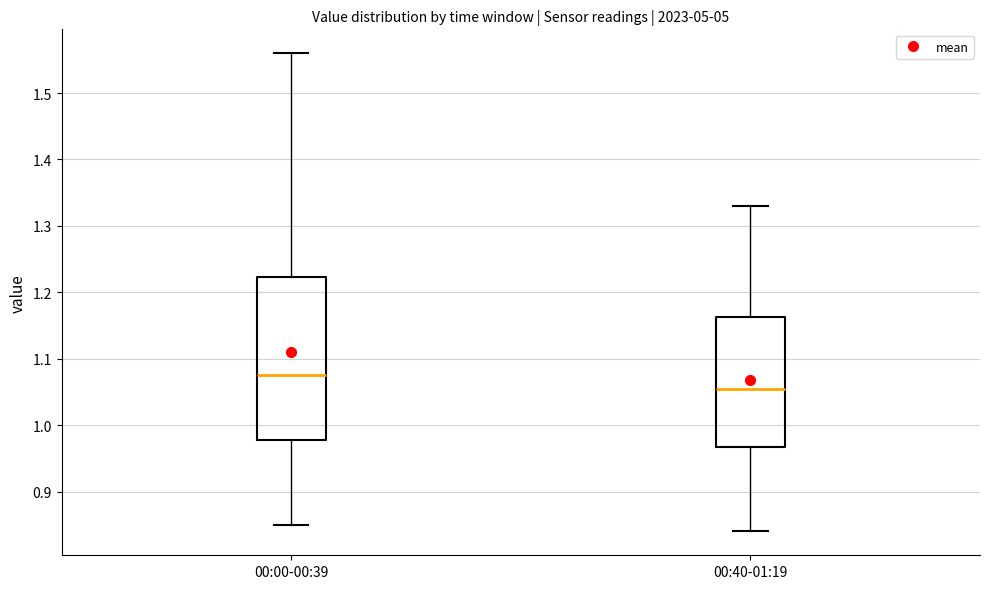

Which box's median line is the highest?

00:00-00:39